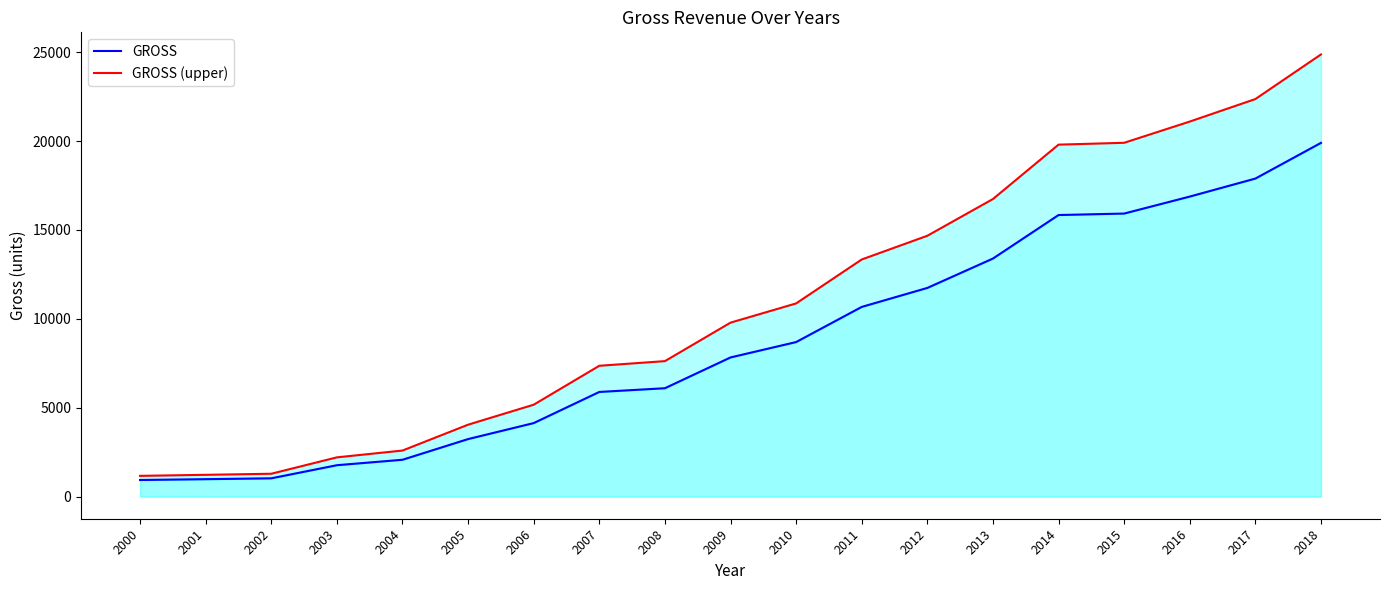

True or false: GROSS and GROSS (upper) intersect in this chart.

False